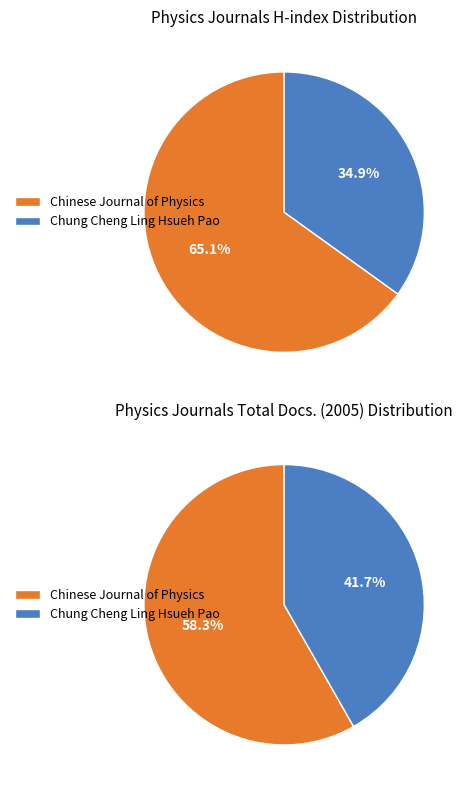

How many segments does this pie chart have?

2